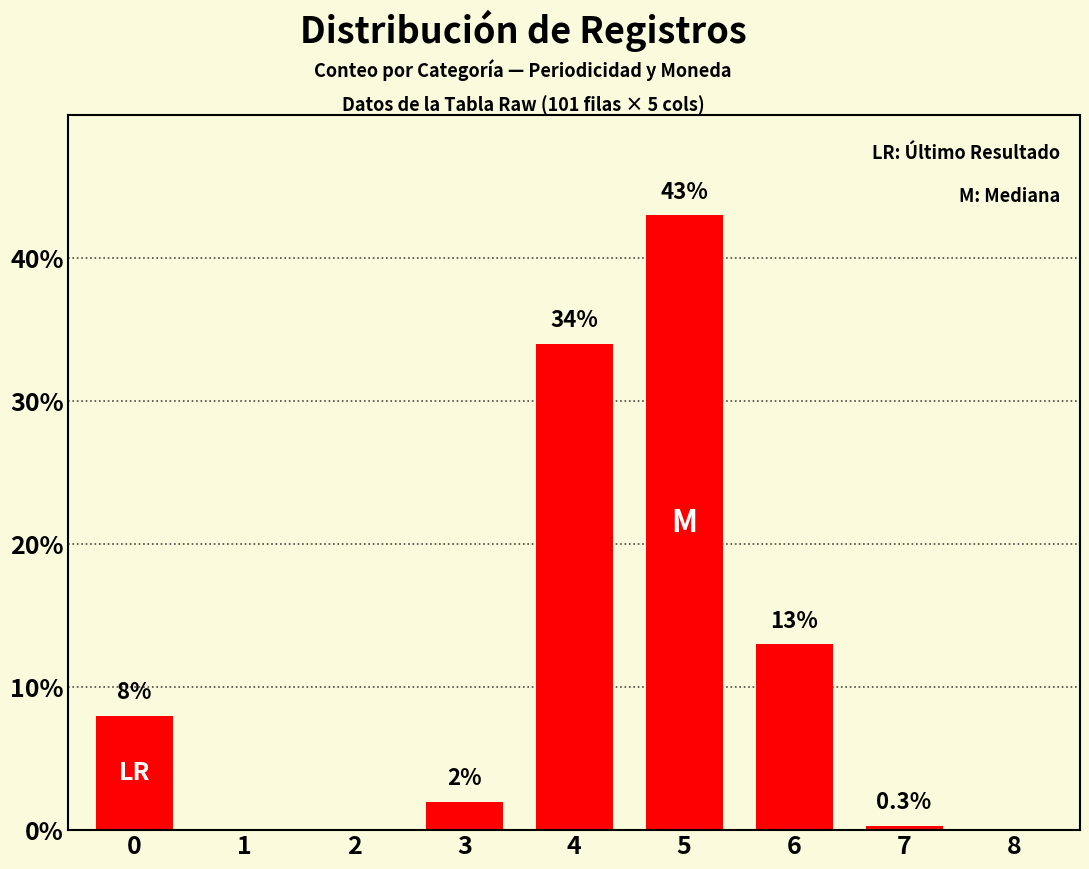

The chart shows a value of 59.1 at 5. True or false?

False